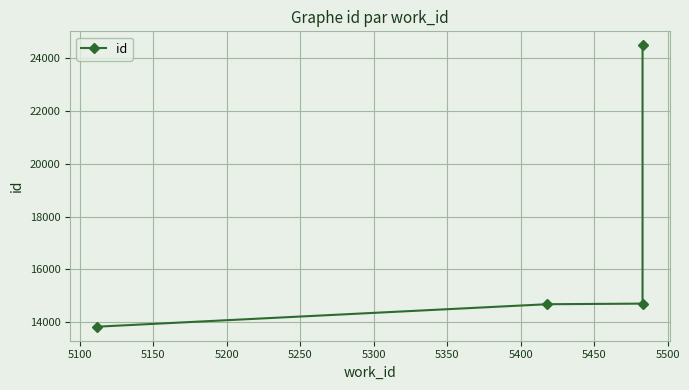

Count the number of data series in this chart.

1